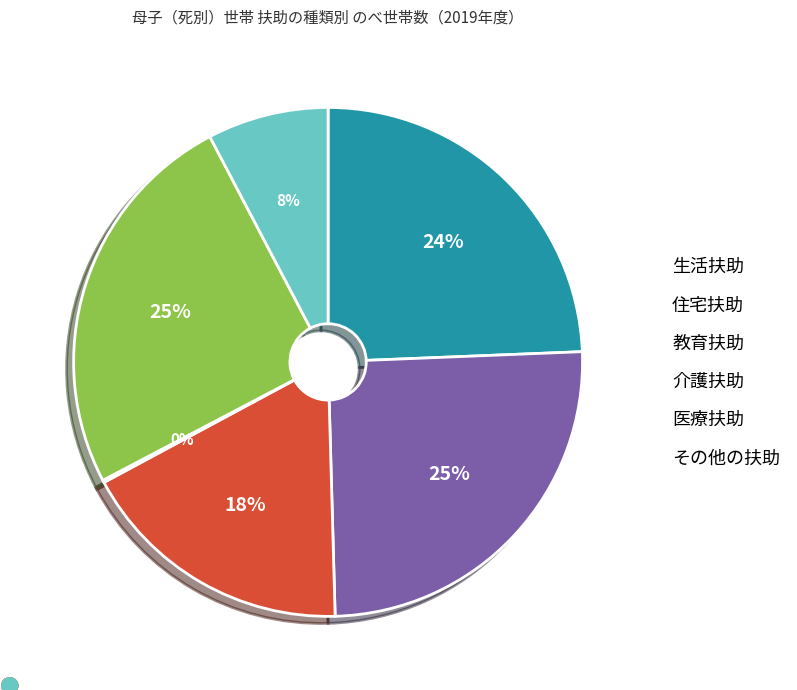

Is the sum of その他の扶助 and 医療扶助 greater than half?

No